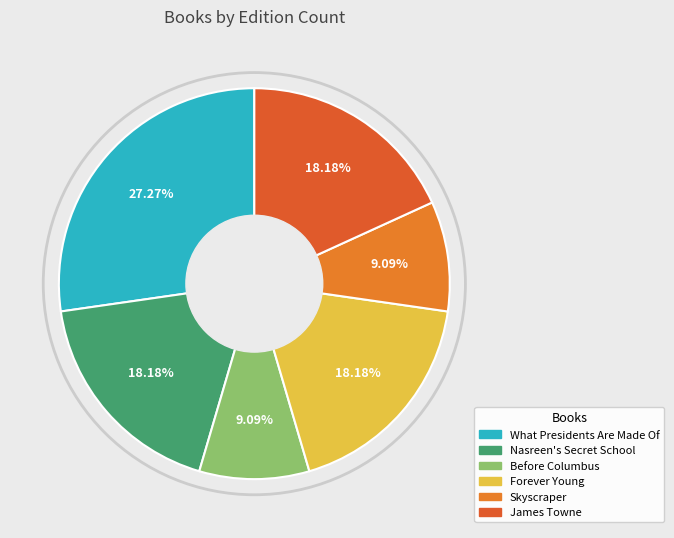

Which slice is the largest?

What Presidents Are Made Of